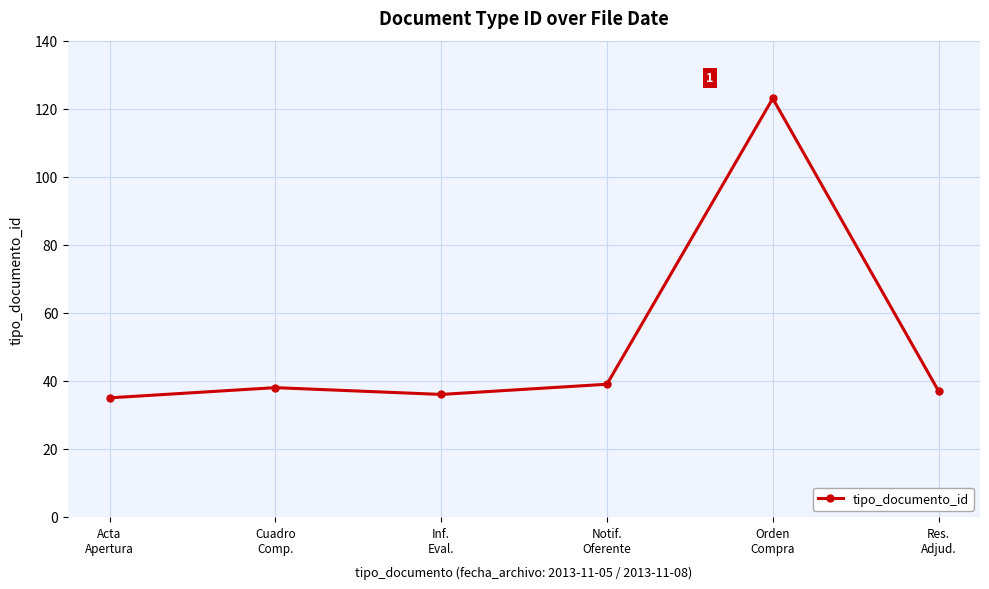

What is the approximate value at Notif.
Oferente, to the nearest 10?

40